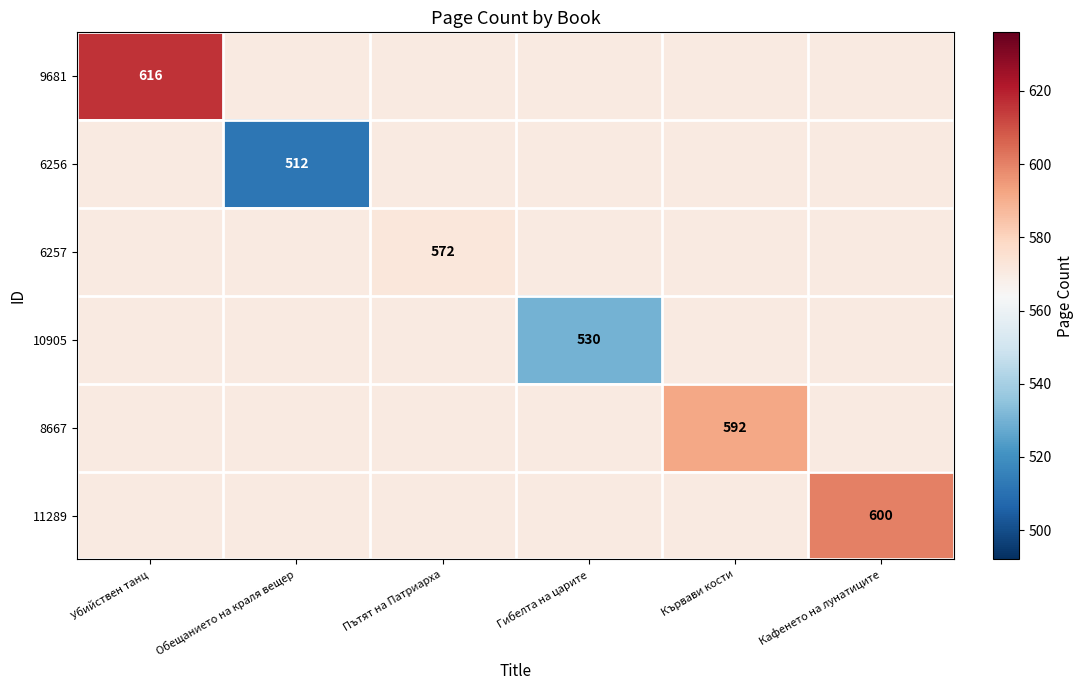

Which category has the lowest value across all series?

Обещанието на краля вещер